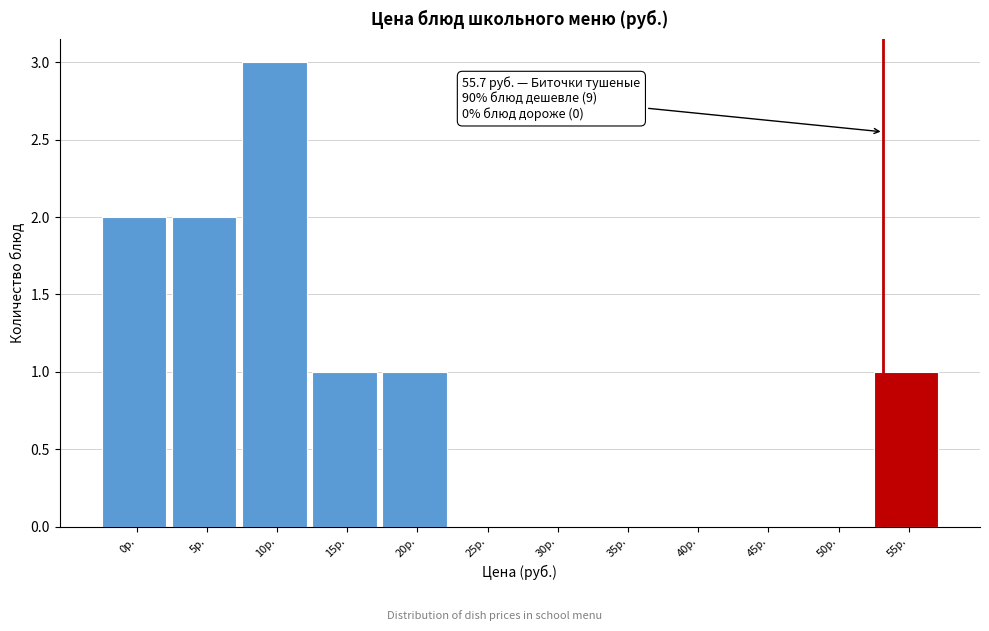

Reading right to left, extract all data points from this chart.

55р.=1	50р.=0	45р.=0	40р.=0	35р.=0	30р.=0	25р.=0	20р.=1	15р.=1	10р.=3	5р.=2	0р.=2